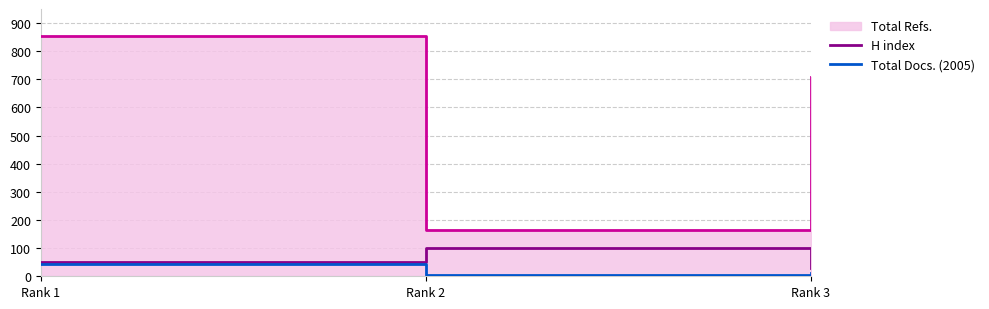

List the labels in order of Total Docs. (2005) value, smallest first.

Rank 2, Rank 3, Rank 1